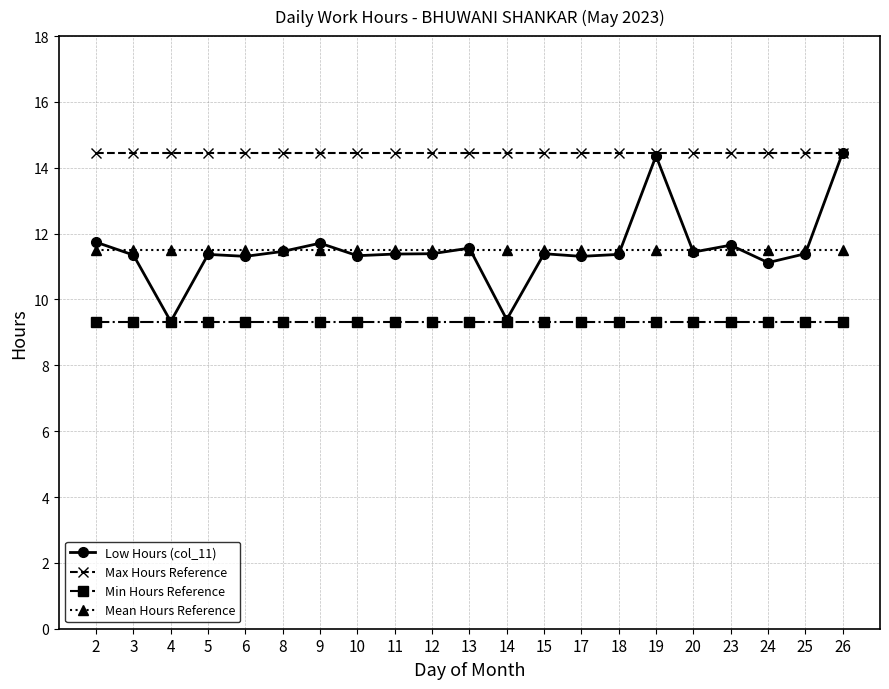

What value does the Max Hours Reference series have at 25?

14.5